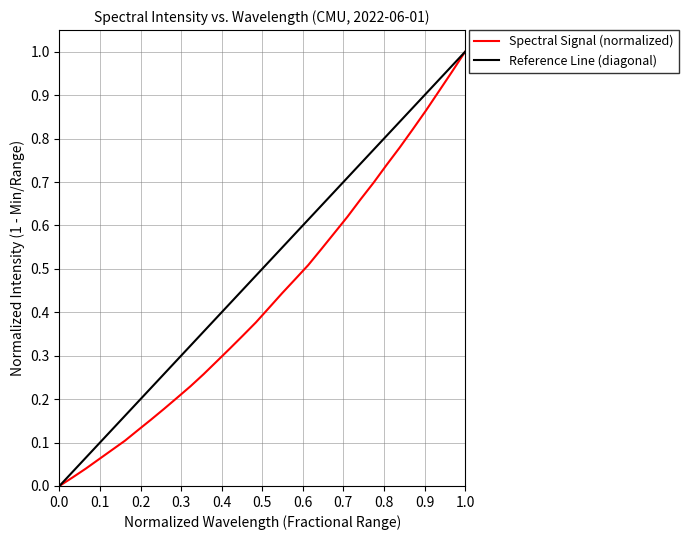

What is the value of the 32nd point from the left?

1.0